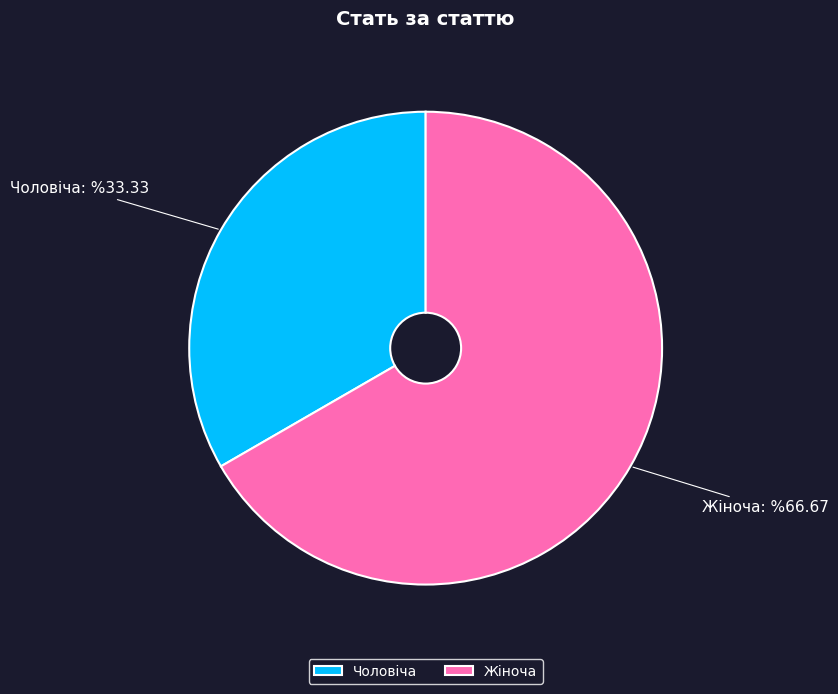

Is the sum of Жіноча and Чоловіча greater than half?

Yes